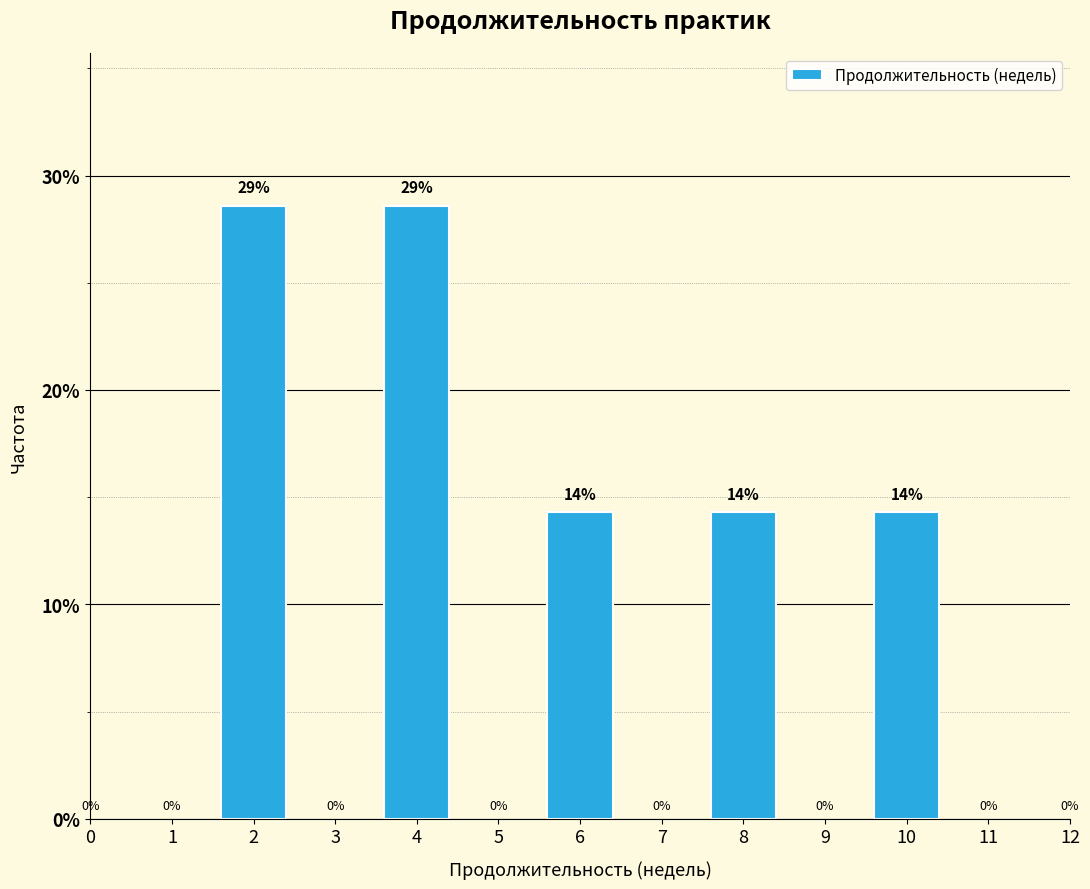

How many bars are there in total?

5